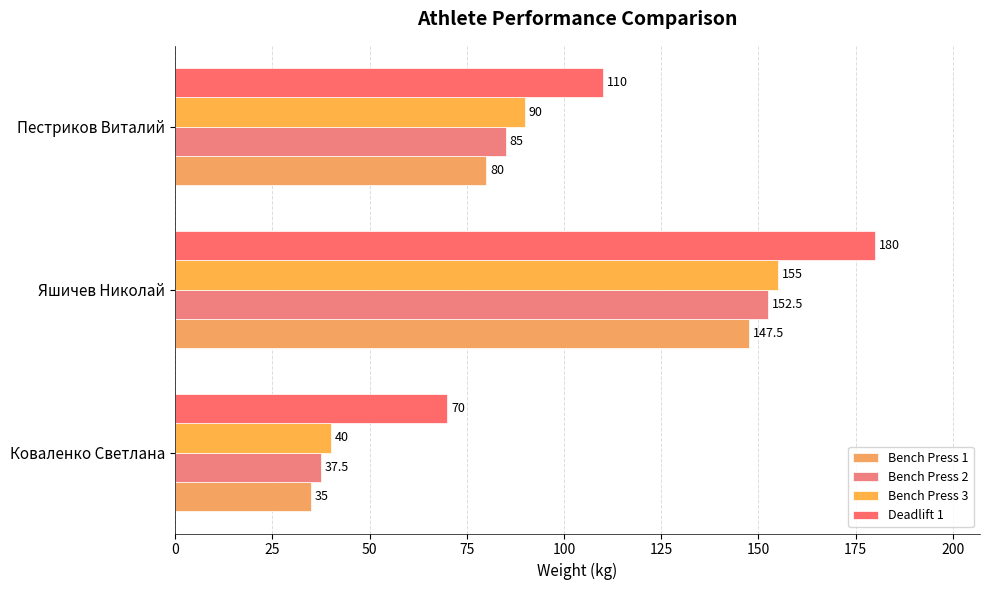

What is the sum of all Deadlift 1 values?

360.0